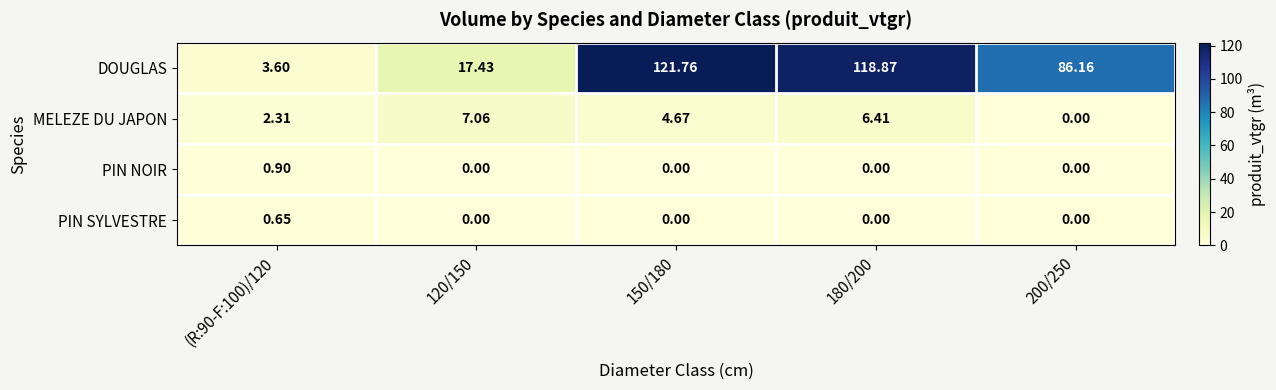

What is the total value across all series at 150/180?

126.4